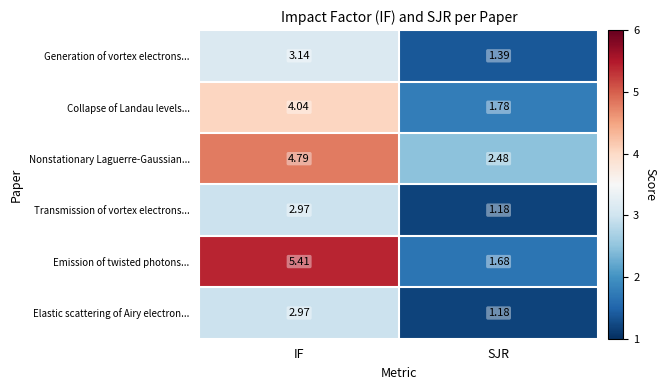

Between IF and SJR, which series saw the biggest shift?

Emission of twisted photons...